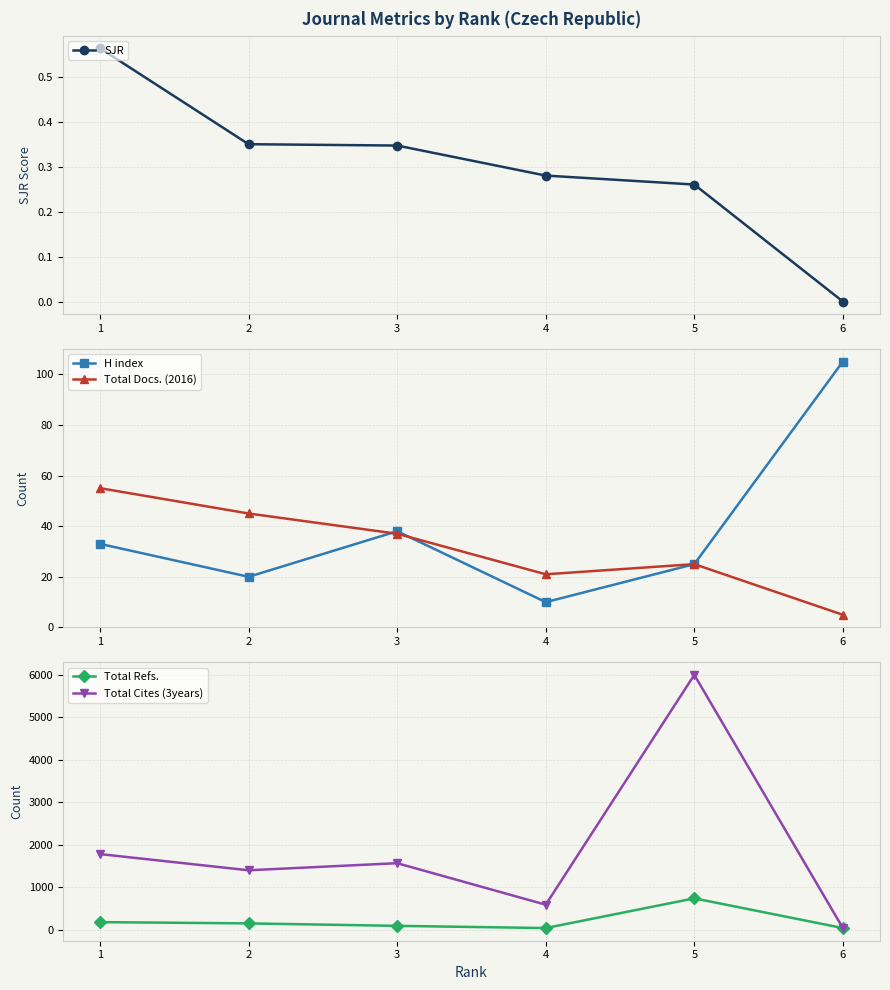

At which category does Total Cites (3years) reach its first local valley?

2